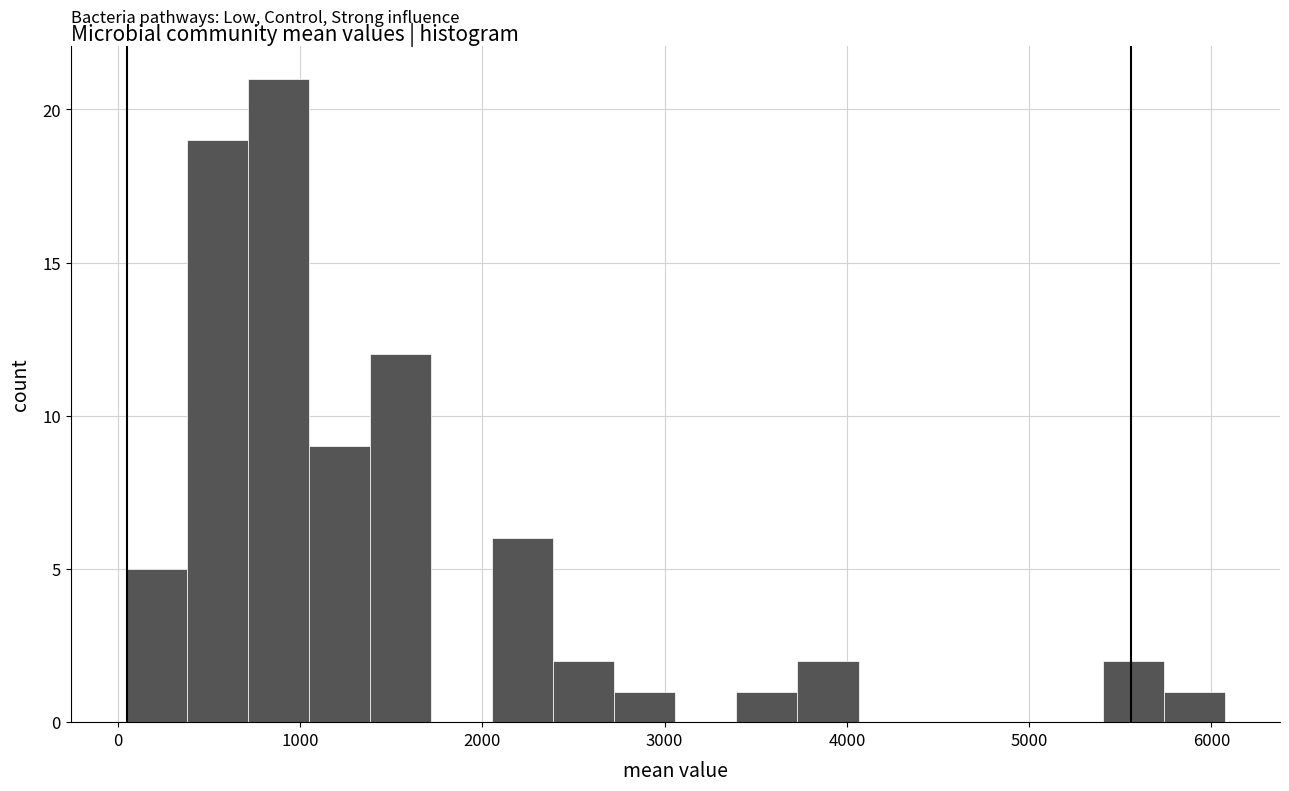

Around what value on the x-axis is the tallest bar? Give the approximate position of its centre, as read against the axis.

900